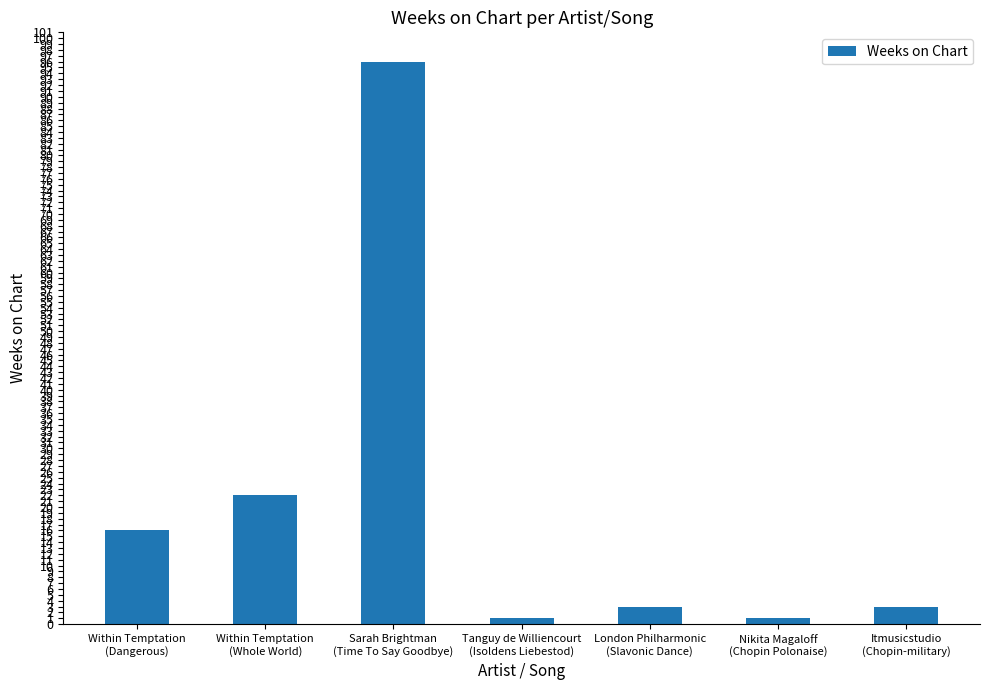

What position from the right is Tanguy de Williencourt
(Isoldens Liebestod)?

4